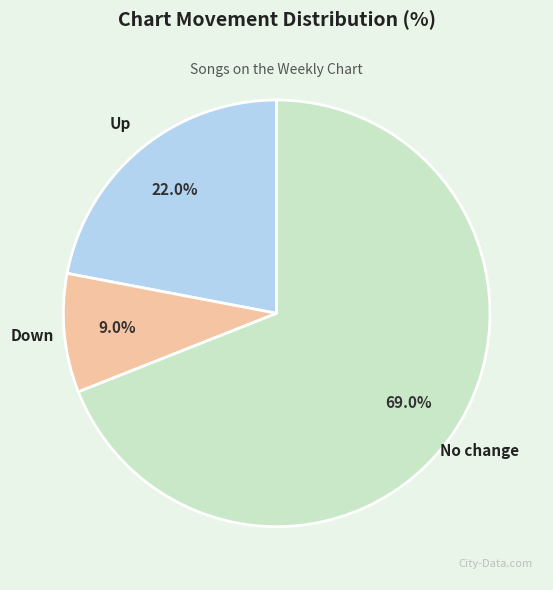

Is there any slice that represents more than half of the pie?

Yes